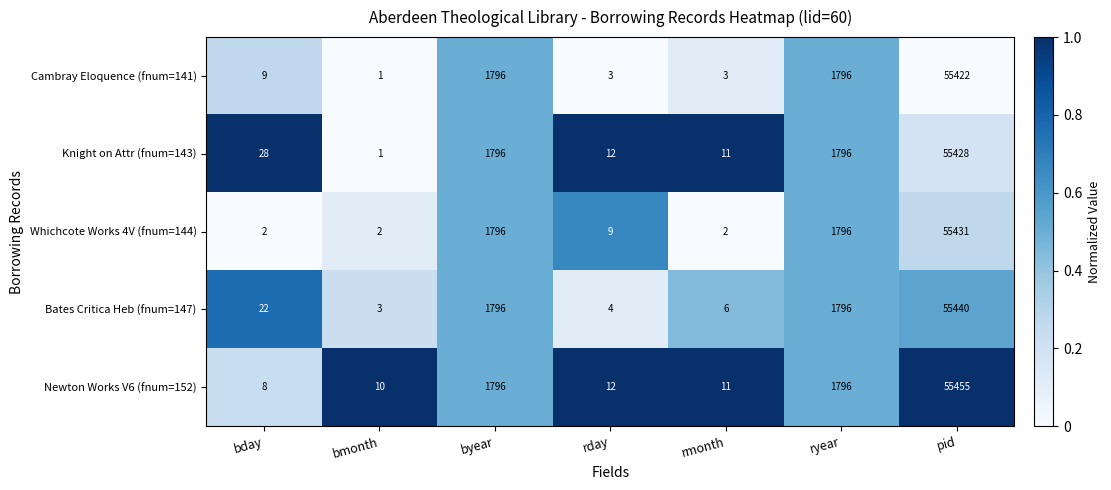

Which label corresponds to the smallest value in the chart?

bmonth